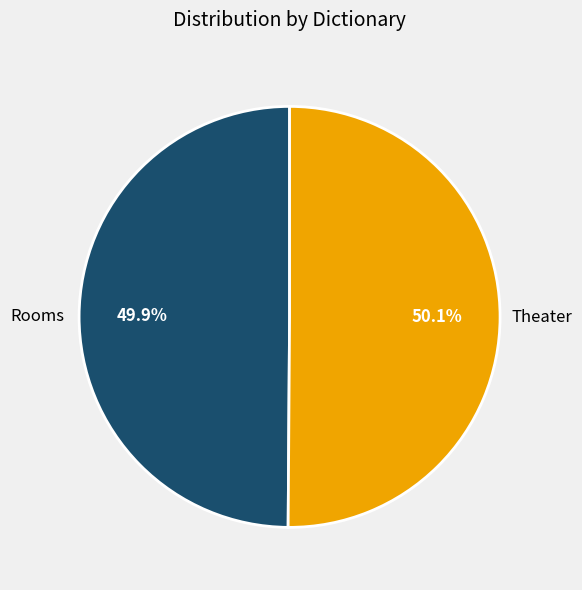

To the nearest percent, what is the combined percentage of Theater and Rooms?

100%